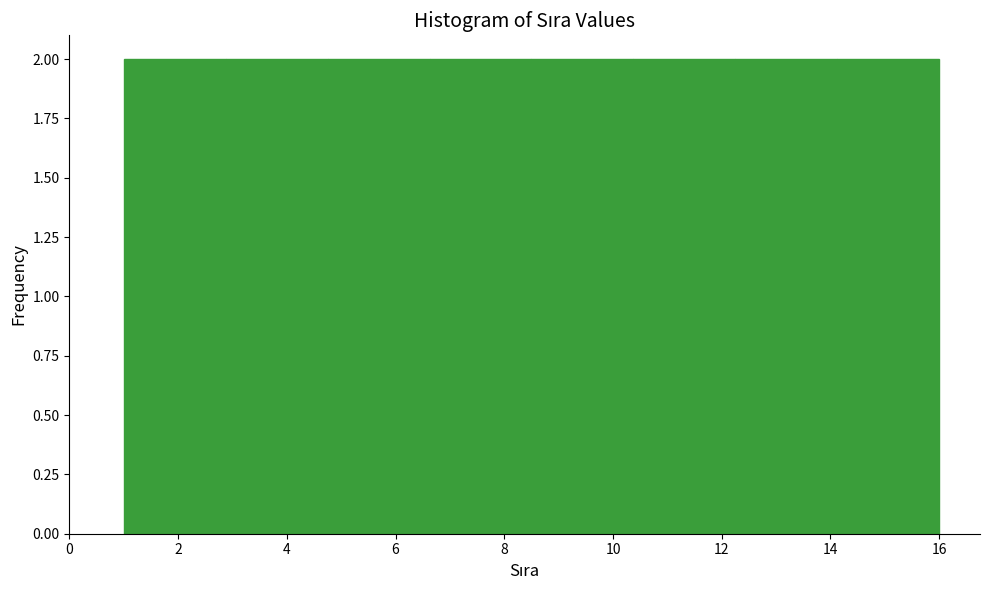

Reading left to right, transcribe this chart: for each bar, give the range it covers on the x-axis and its height. Neither the bar edges nor the heights are printed on the chart, so give them approximately, as read against the axes.

1.0 to 2.8: 2
2.8 to 4.8: 2
4.8 to 6.6: 2
6.6 to 8.6: 2
8.6 to 10.4: 2
10.4 to 12.2: 2
12.2 to 14.2: 2
14.2 to 16.0: 2